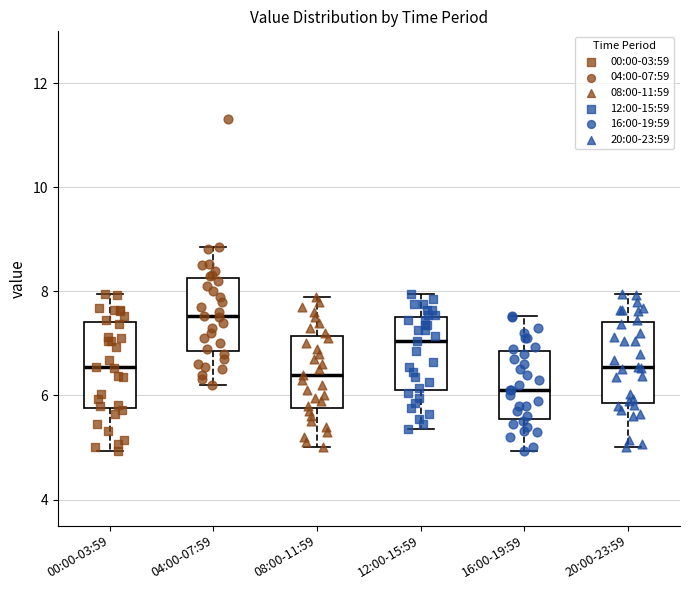

Reading left to right, read every box against the y-axis: the position of its median line, the range the box covers, and the ends of its whiskers. The values are not printed on the chart, so give them approximately, as read against the axis.

00:00-03:59: median 6.6, box 5.8 to 7.4, whiskers 5.0 to 8.0
04:00-07:59: median 7.6, box 6.8 to 8.2, whiskers 6.2 to 8.8
08:00-11:59: median 6.4, box 5.8 to 7.2, whiskers 5.0 to 8.0
12:00-15:59: median 7.0, box 6.2 to 7.6, whiskers 5.4 to 8.0
16:00-19:59: median 6.2, box 5.6 to 6.8, whiskers 5.0 to 7.6
20:00-23:59: median 6.6, box 5.8 to 7.4, whiskers 5.0 to 8.0